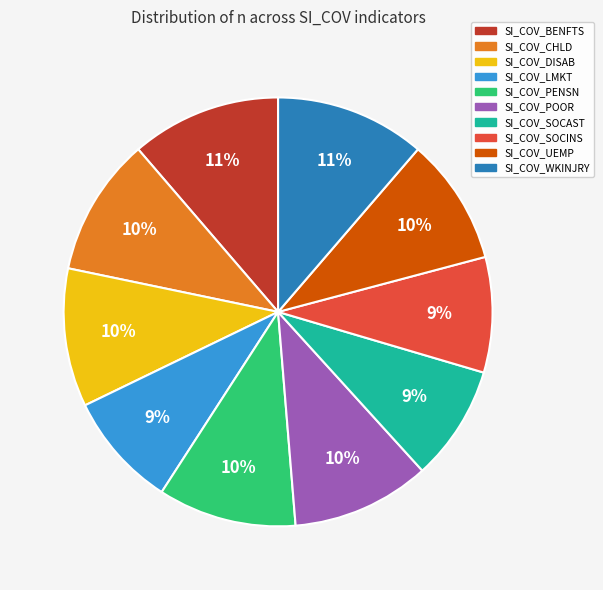

How many segments does this pie chart have?

10